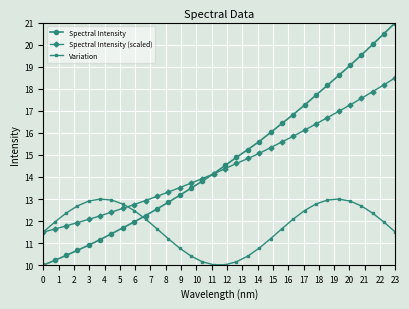

At how many categories does at least one series exceed 17?

9